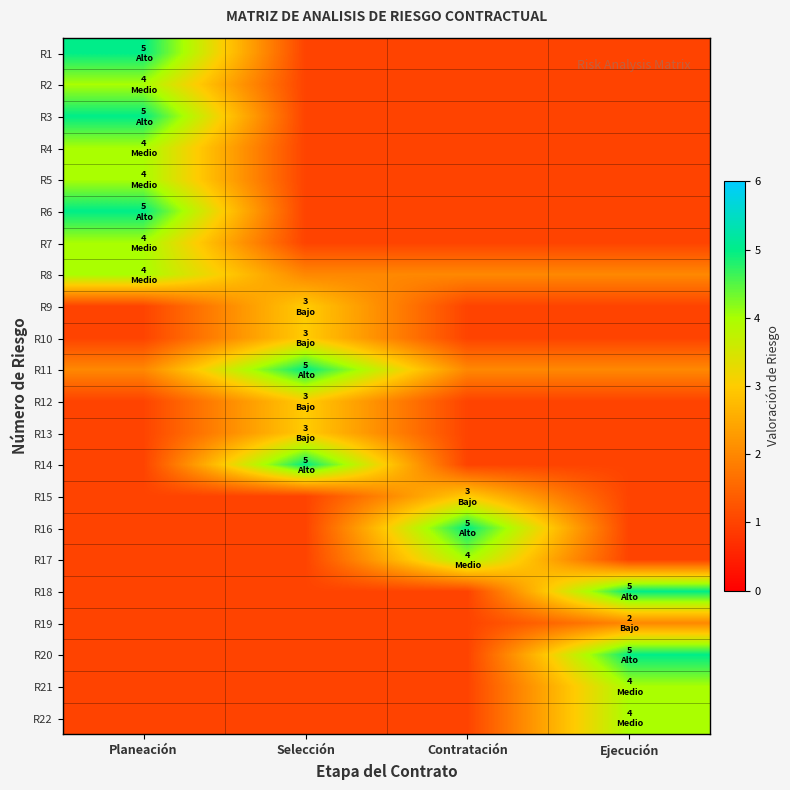

Between Planeación and Contratación, which is larger?

Planeación